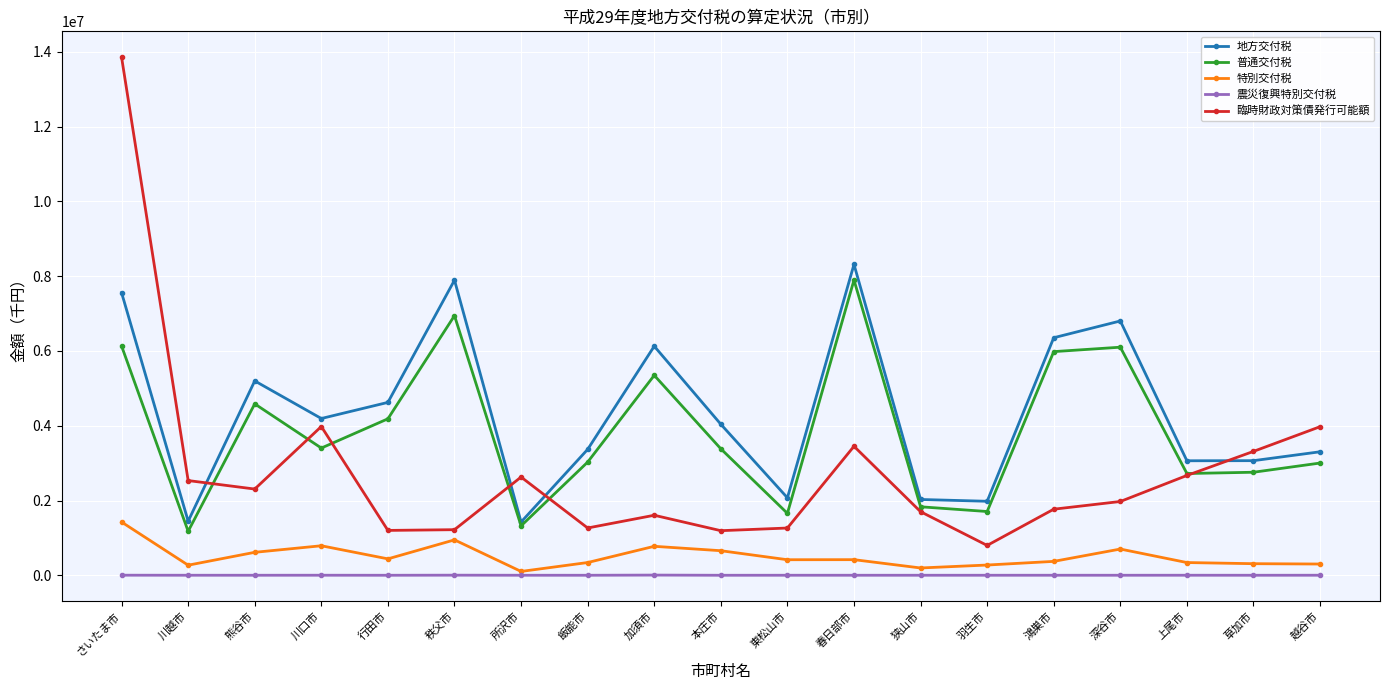

Where does the 地方交付税 series first go above 4040180?

さいたま市